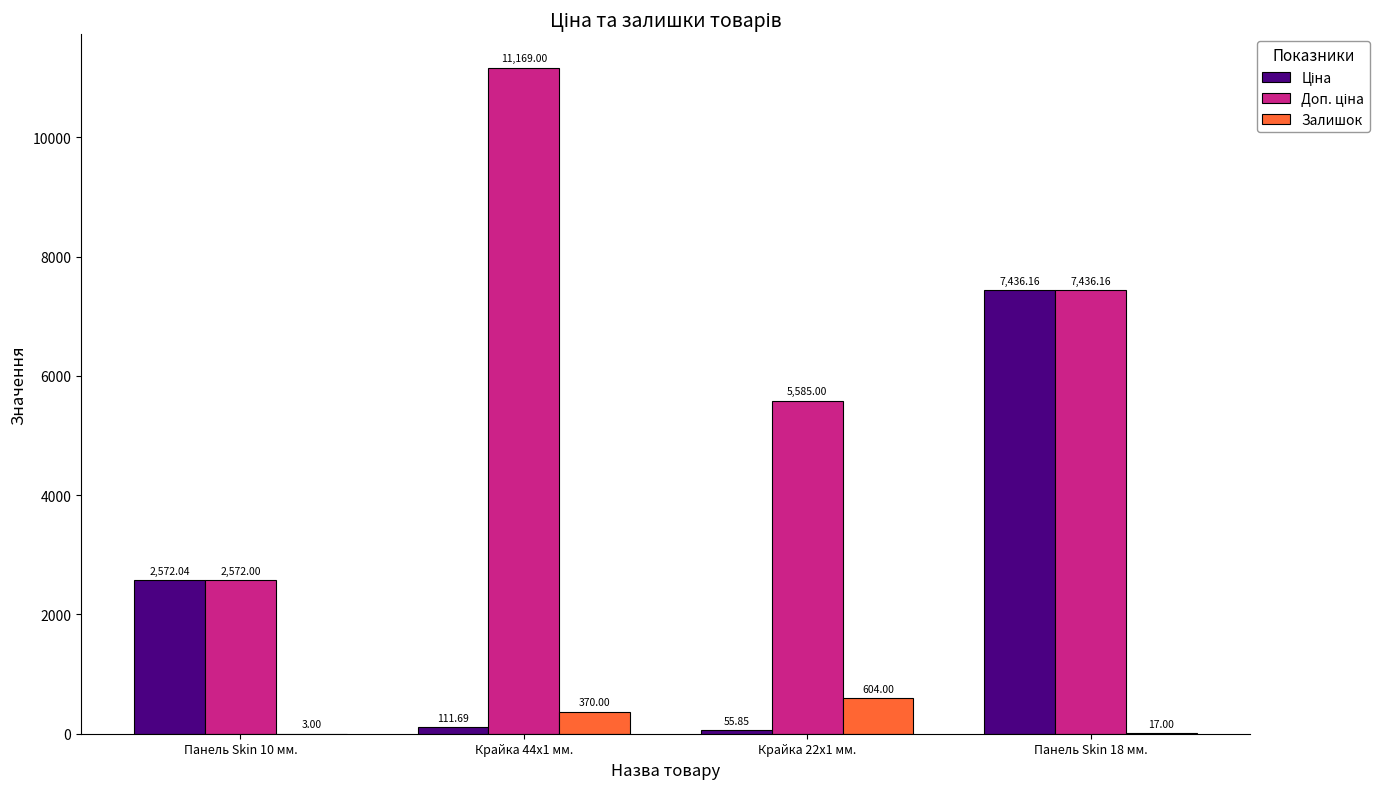

What is the sum of all Залишок values?

994.0